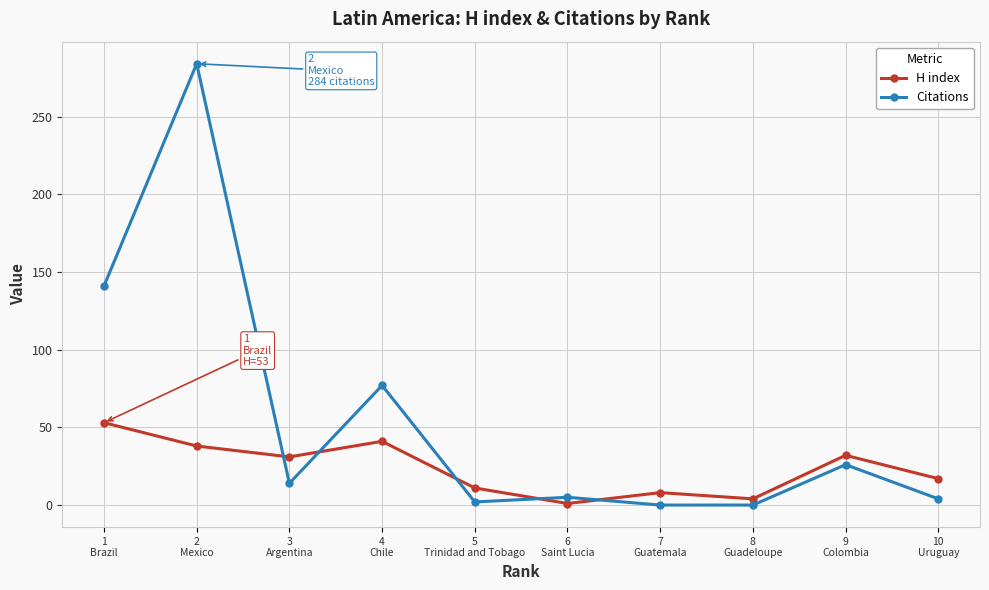

Which series has the largest range (max minus min)?

Citations